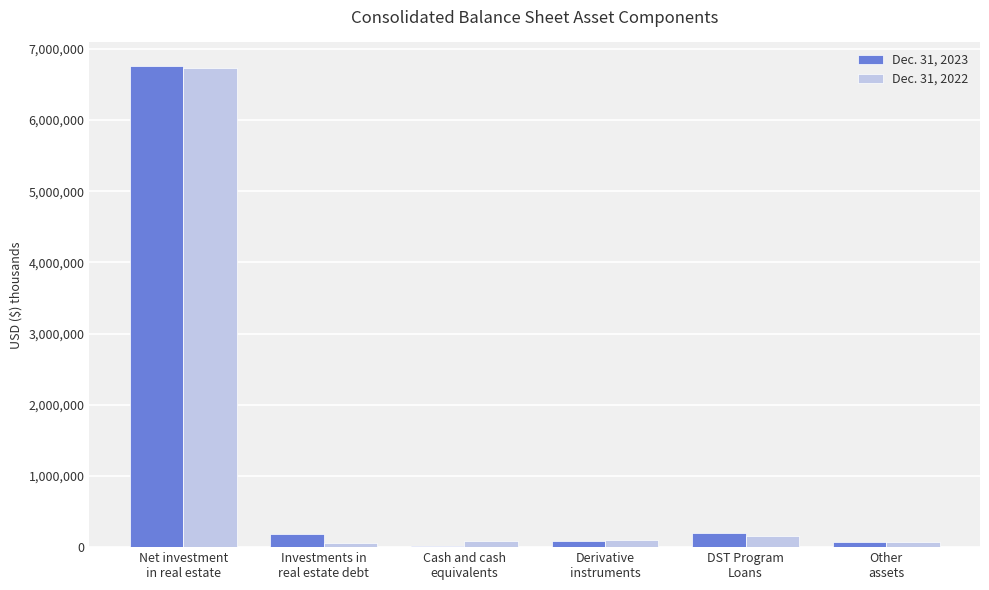

What are all the series names shown in the legend?

Dec. 31, 2023, Dec. 31, 2022